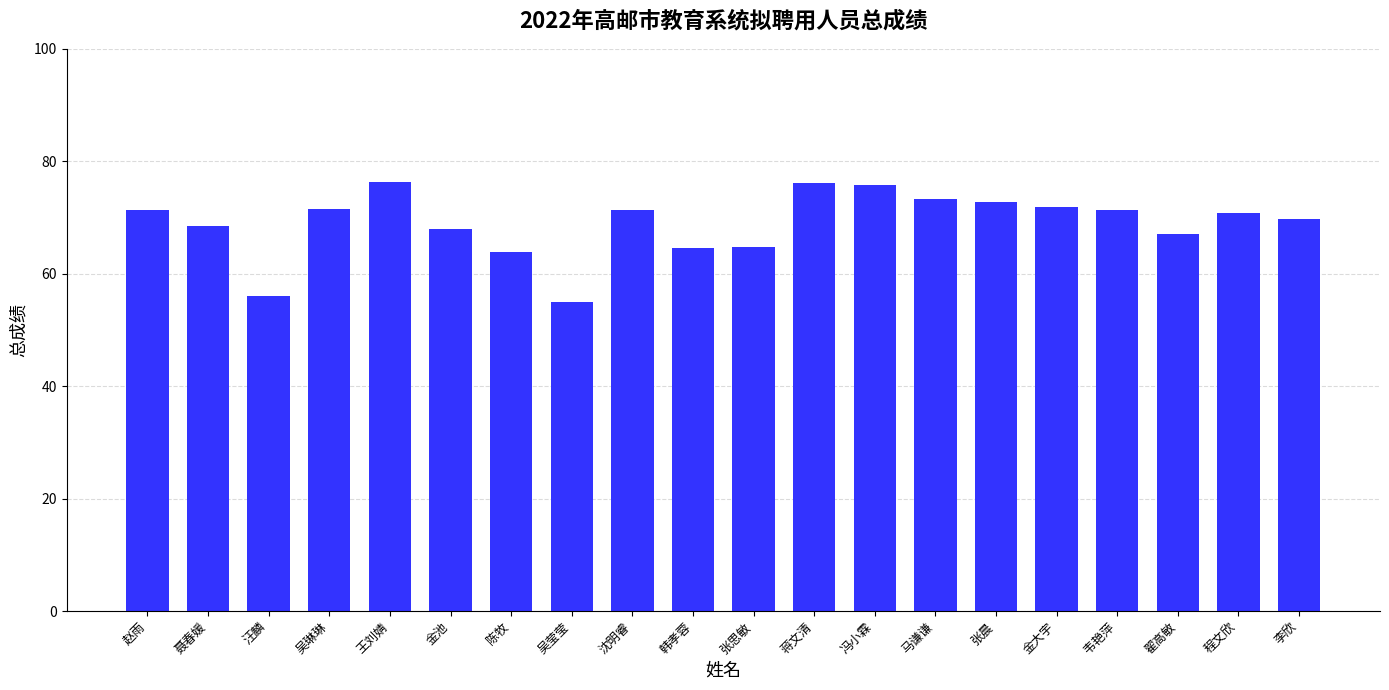

True or false: the data shows 54.9 at 吴莹莹.

True